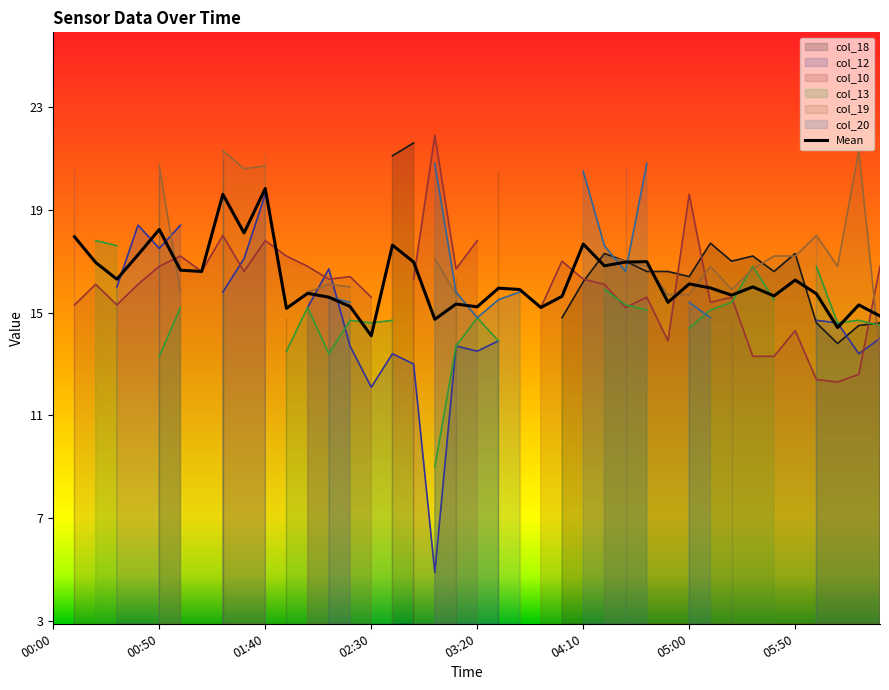

How many values exceed 15?

35